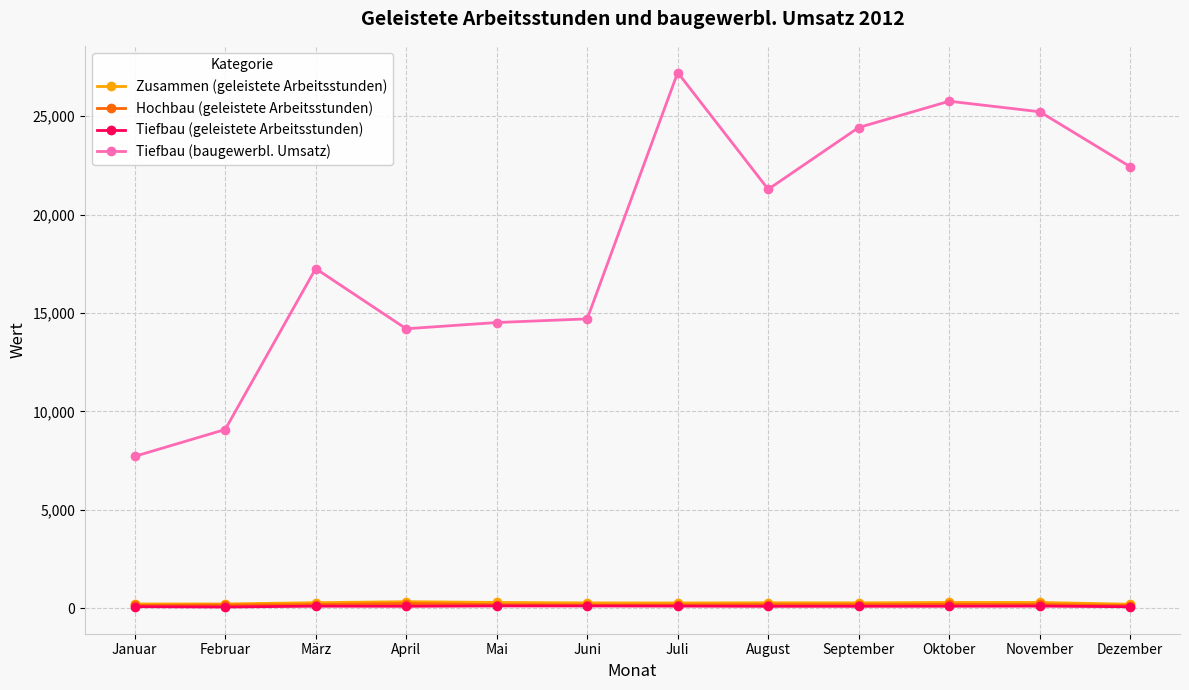

In Hochbau (geleistete Arbeitsstunden), how many points are lower than both neighbors (excluding endpoints)?

2